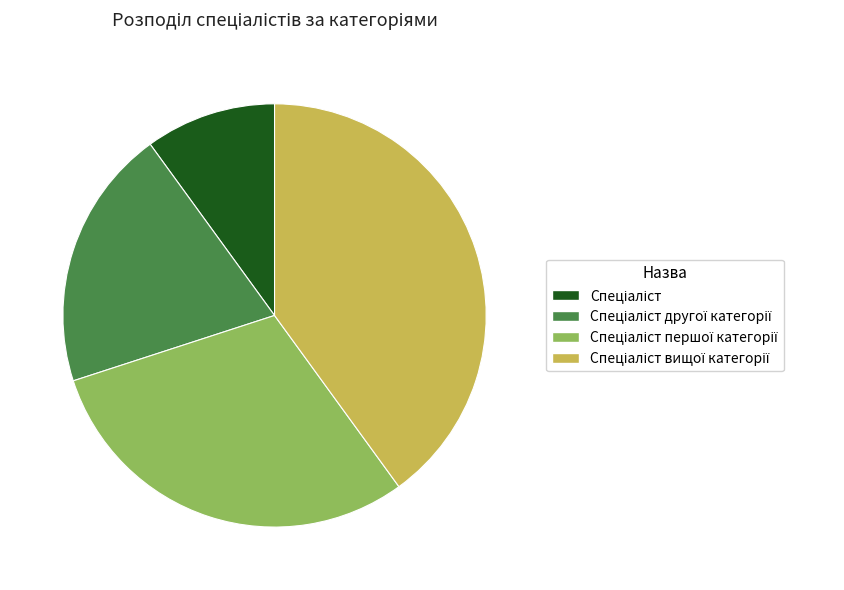

Does any single category account for the majority?

No